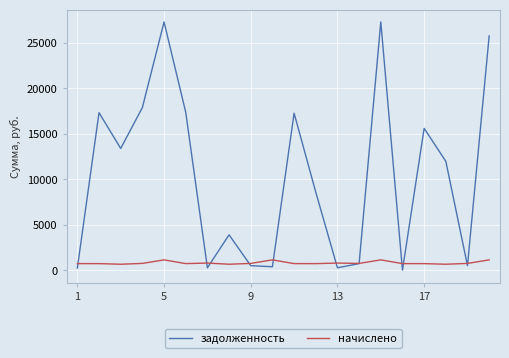

Which series has the largest range (max minus min)?

задолженность